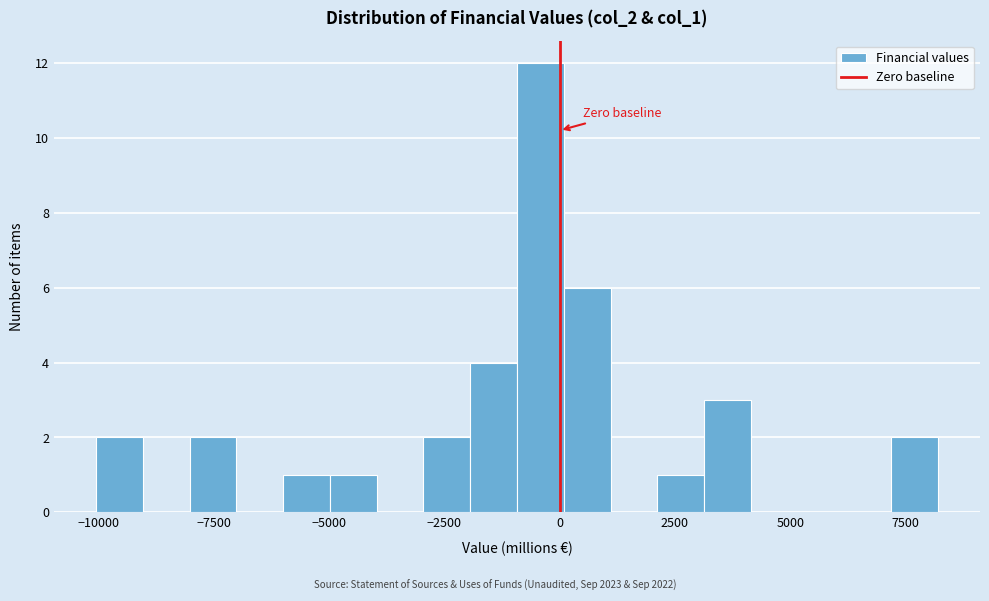

Around what value on the x-axis is the tallest bar? Give the approximate position of its centre, as read against the axis.

-500